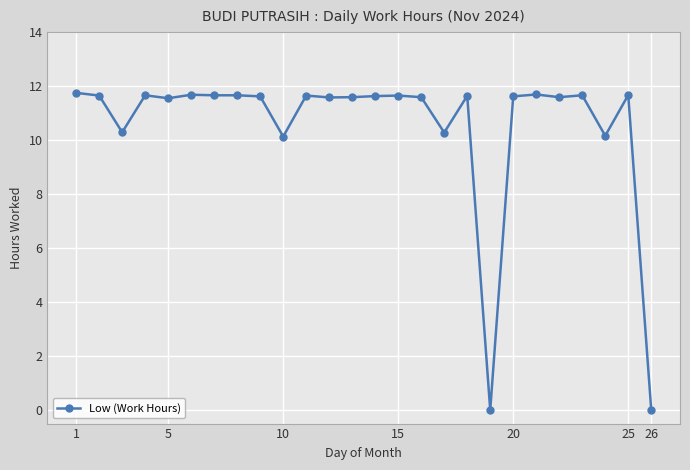

What is the maximum value shown in the chart?

11.8